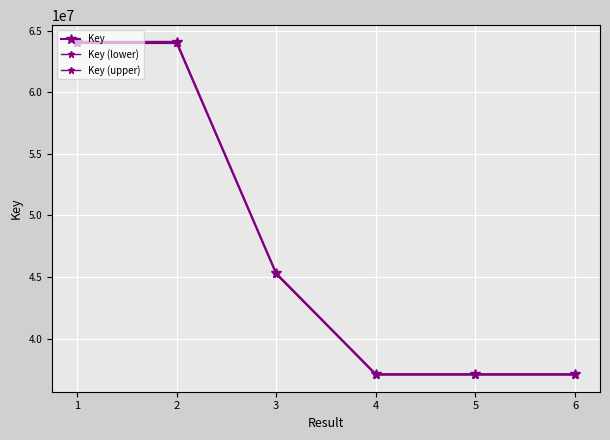

The value of Key (upper) at 2 is 107448213.9. True or false?

False